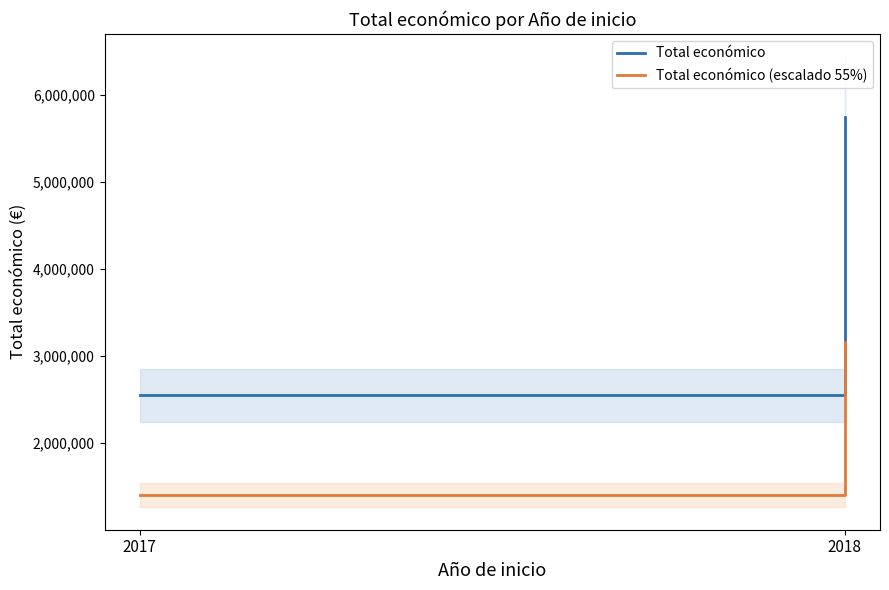

At how many categories does at least one series exceed 4894616?

1